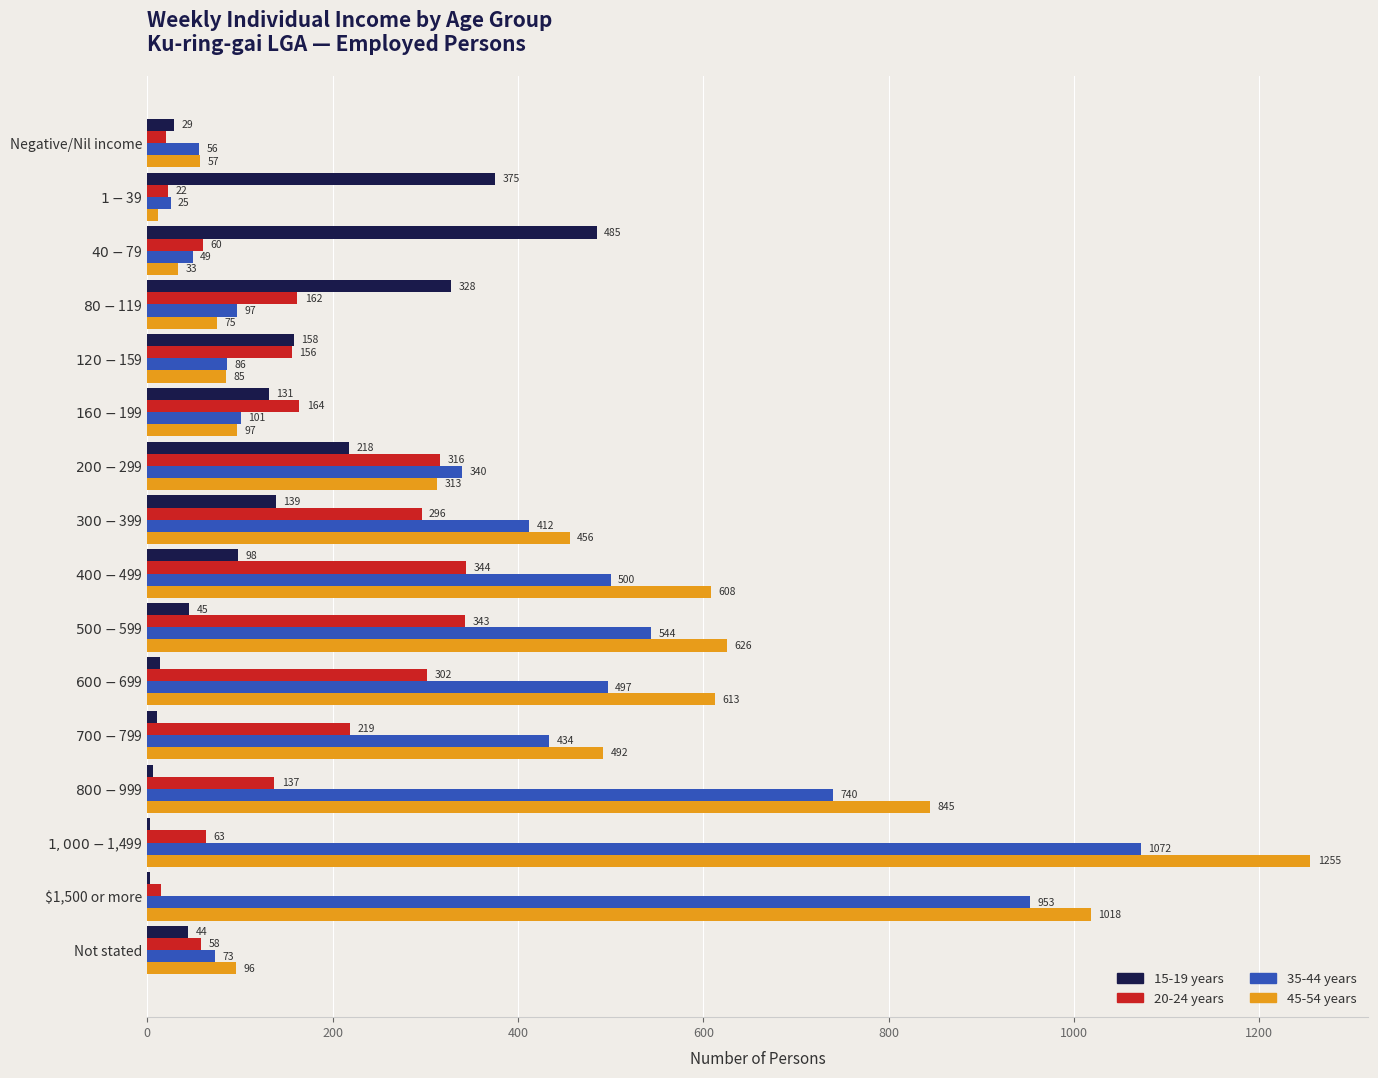

Which series has the largest total across all categories?

45-54 years